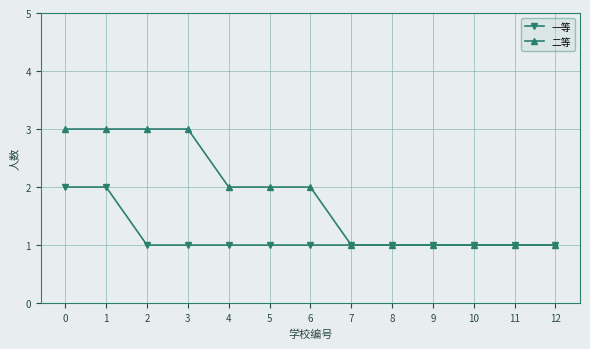

Reading right to left, transcribe all the data shown in this chart.

一等: 12=1	11=1	10=1	9=1	8=1	7=1	6=1	5=1	4=1	3=1	2=1	1=2	0=2
二等: 12=1	11=1	10=1	9=1	8=1	7=1	6=2	5=2	4=2	3=3	2=3	1=3	0=3